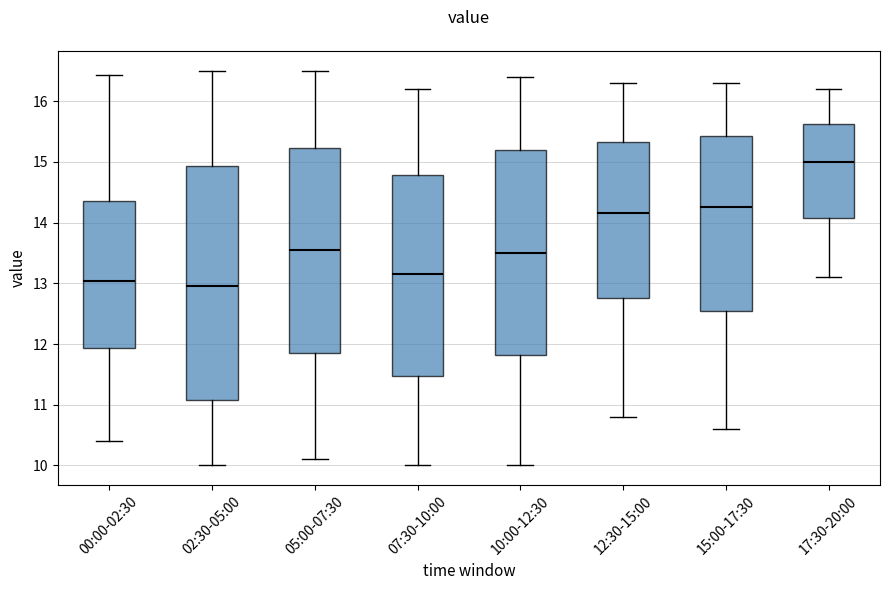

Reading left to right, transcribe this box plot: for each box, give where its median line is, the range the box spans, and where its two whiskers end, as read against the y-axis. The values are not printed on the chart, so give them approximately, as read against the axis.

00:00-02:30: median 13.0, box 11.9 to 14.4, whiskers 10.4 to 16.4
02:30-05:00: median 13.0, box 11.1 to 14.9, whiskers 10.0 to 16.5
05:00-07:30: median 13.6, box 11.9 to 15.2, whiskers 10.1 to 16.5
07:30-10:00: median 13.2, box 11.5 to 14.8, whiskers 10.0 to 16.2
10:00-12:30: median 13.5, box 11.8 to 15.2, whiskers 10.0 to 16.4
12:30-15:00: median 14.2, box 12.8 to 15.3, whiskers 10.8 to 16.3
15:00-17:30: median 14.3, box 12.6 to 15.4, whiskers 10.6 to 16.3
17:30-20:00: median 15.0, box 14.1 to 15.6, whiskers 13.1 to 16.2